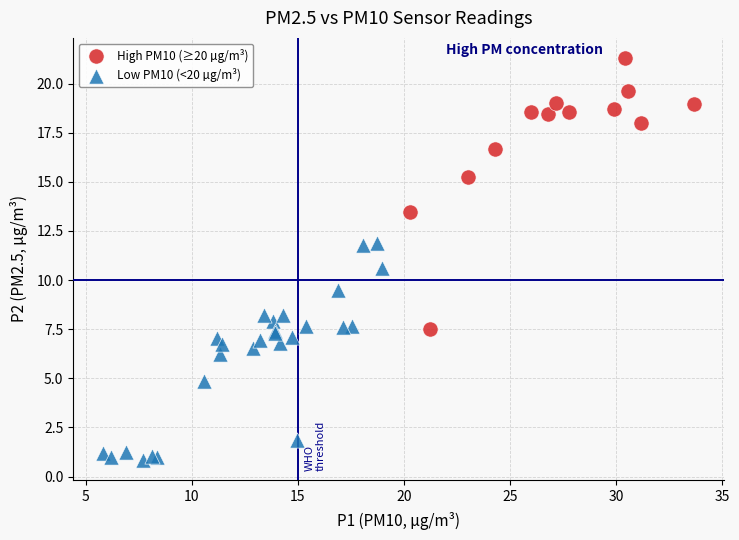

Which series has the largest Y range (max minus min)?

High PM10 (≥20 µg/m³)